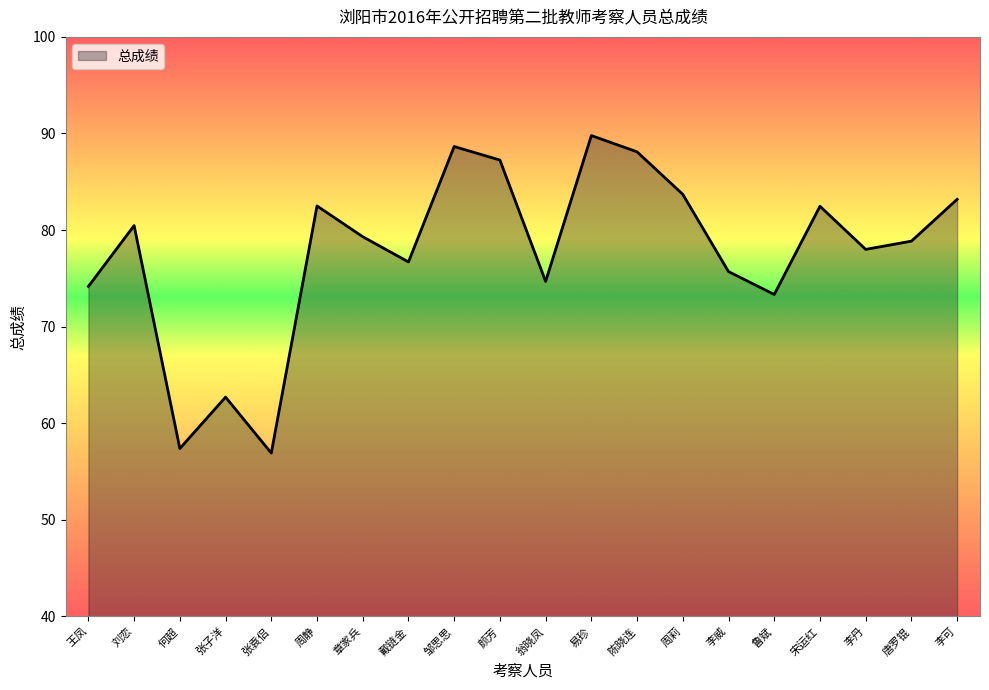

What value does the data have at 周静?

82.5